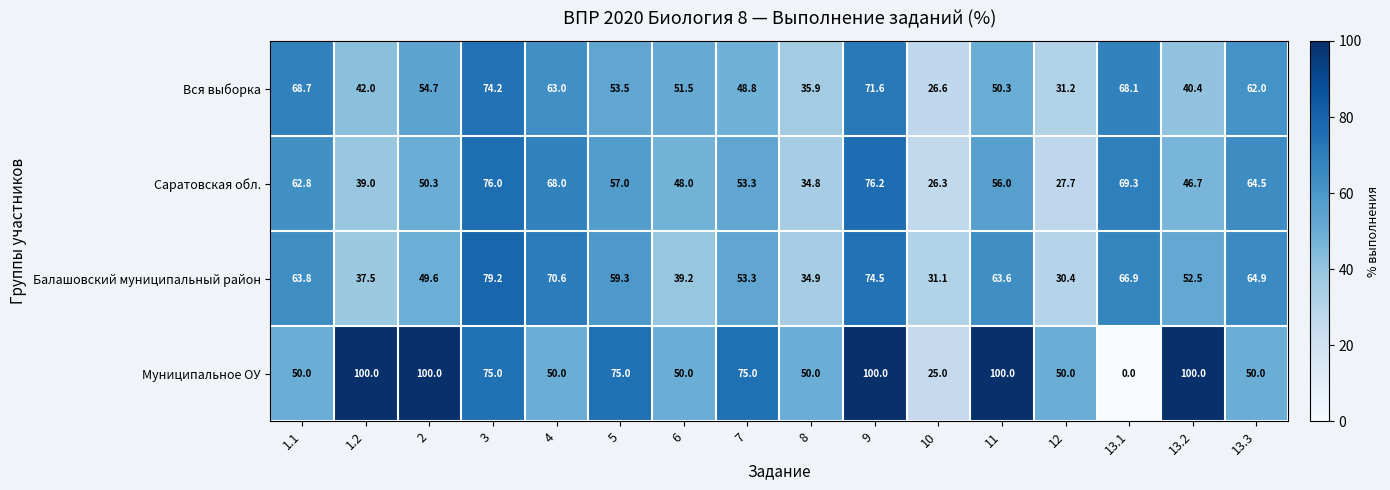

How many categories are shown in the chart?

16